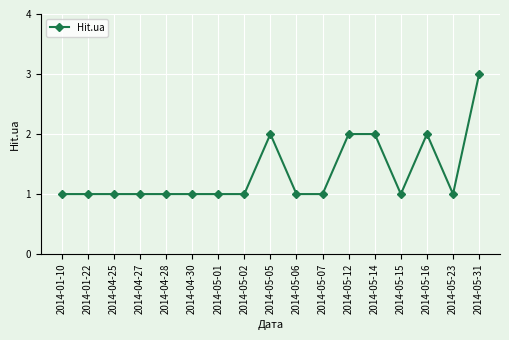

Is it true that the value at 2014-05-07 is 1?

True